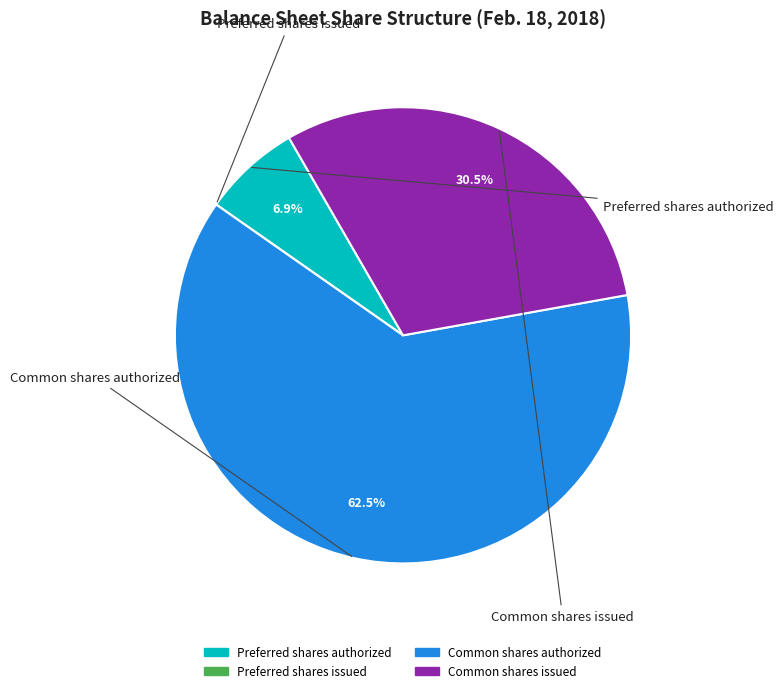

What is the total percentage of Common shares authorized and Common shares issued?

93.1%